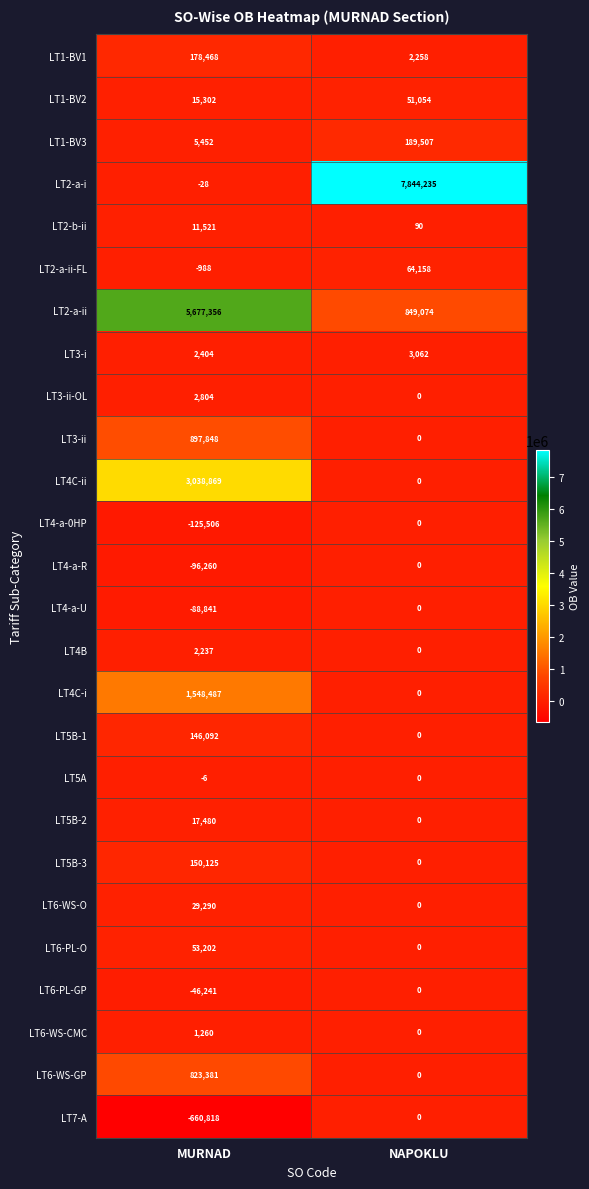

The value of LT4-a-0HP at MURNAD is -57876. True or false?

False